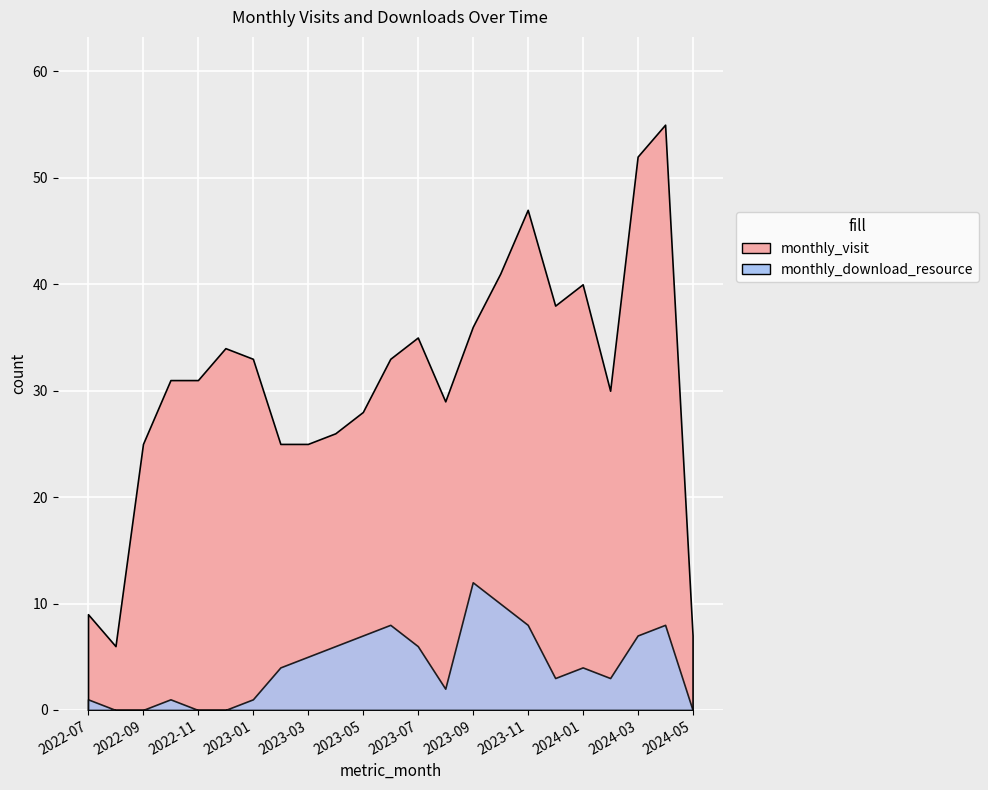

What is the minimum value for monthly_visit?

6